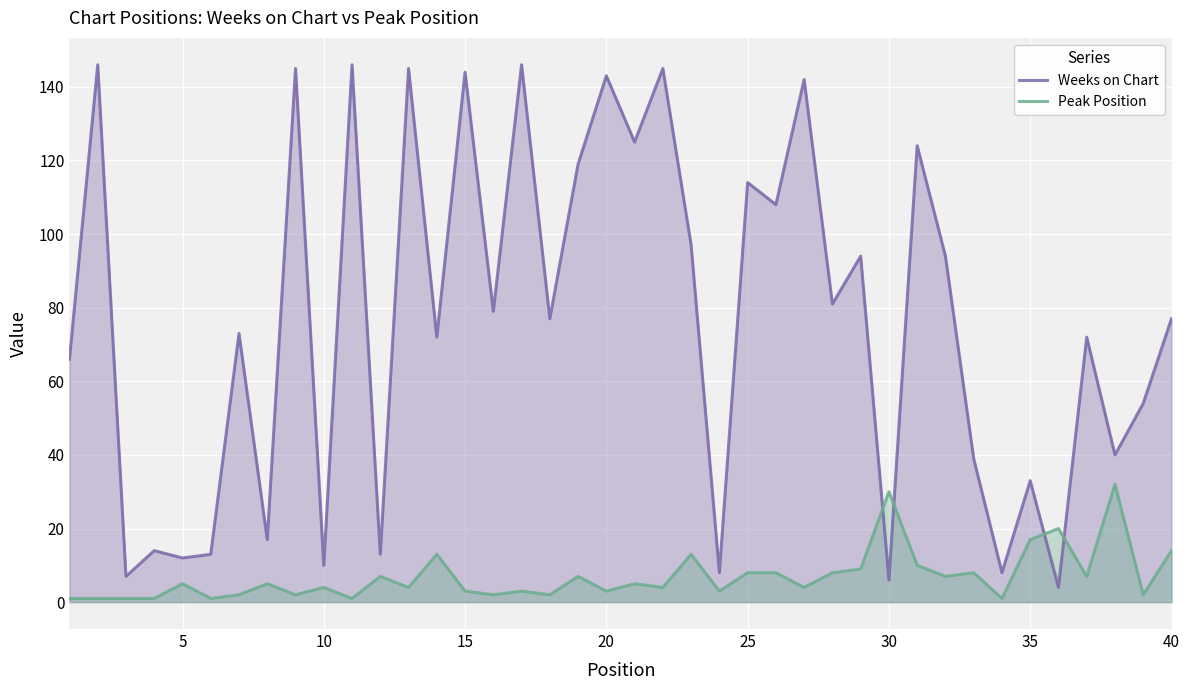

Which series has the largest range (max minus min)?

Weeks on Chart